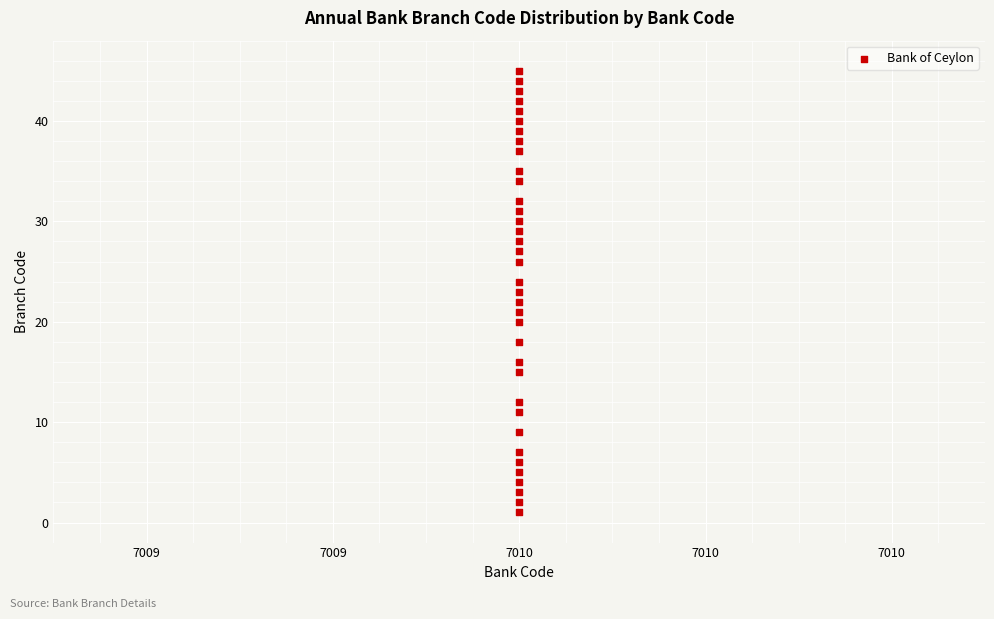

How many points are shown in the scatter plot?

36